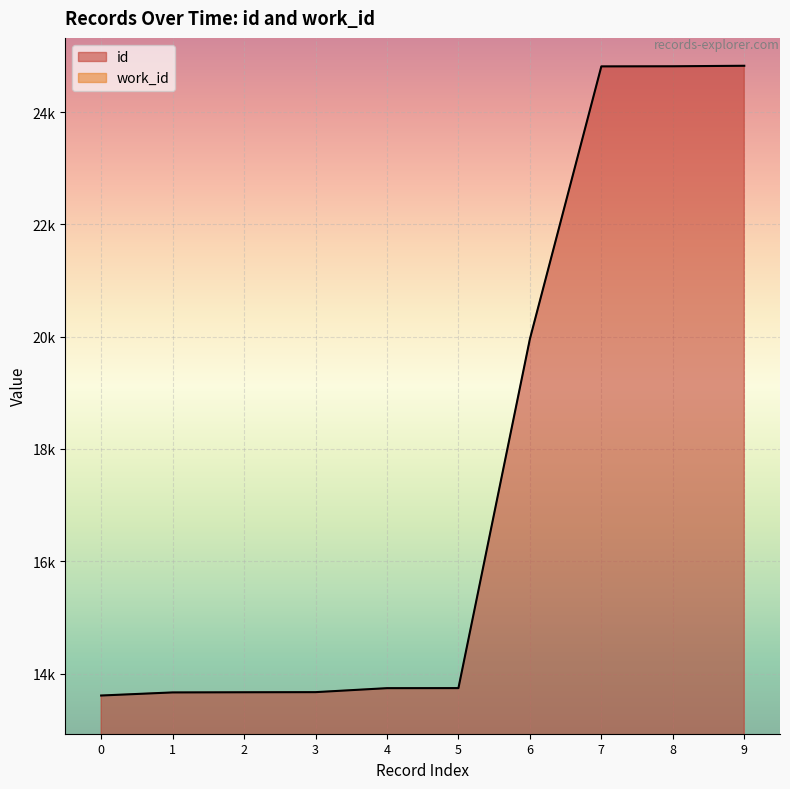

True or false: work_id and id cross at least once.

False